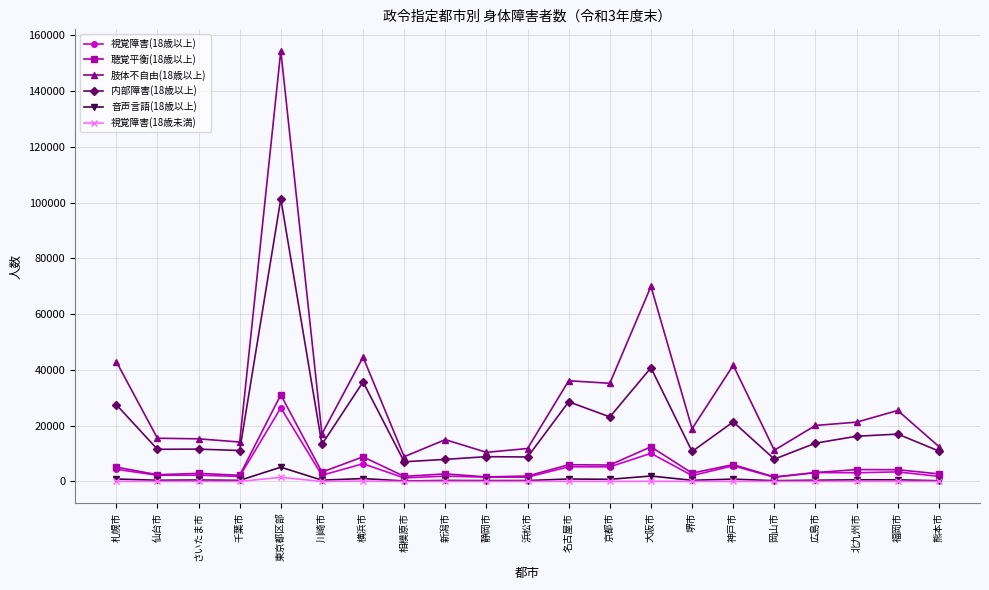

How many lines are shown in the chart?

6